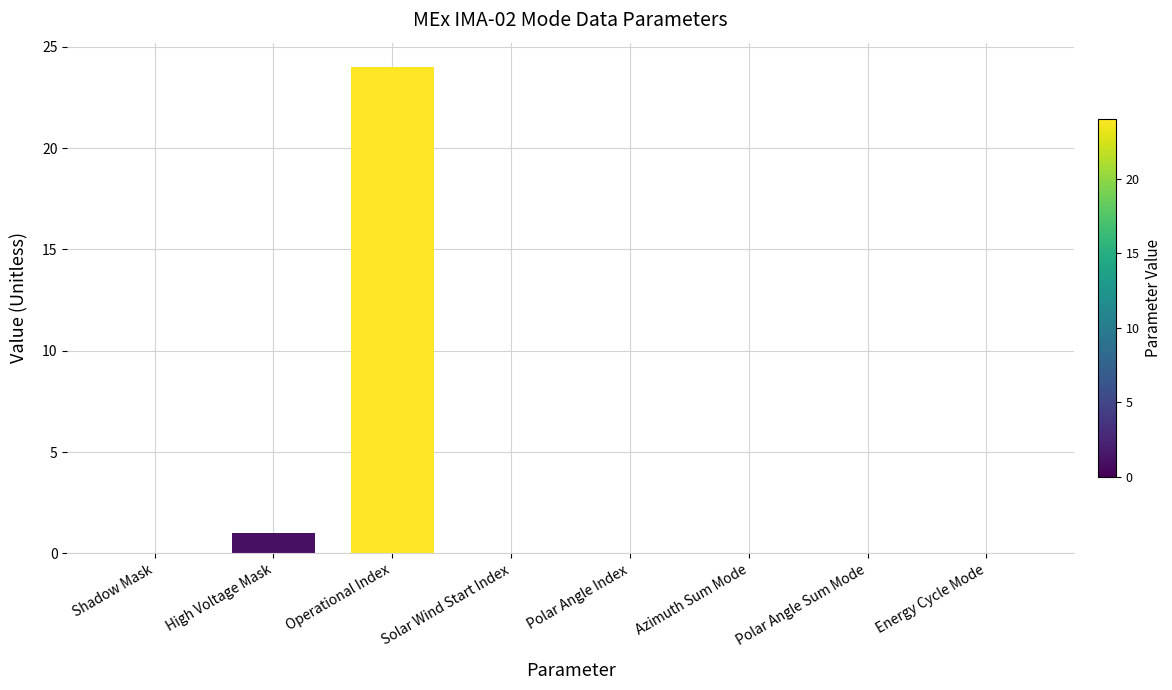

The value at Polar Angle Index is -15. True or false?

False